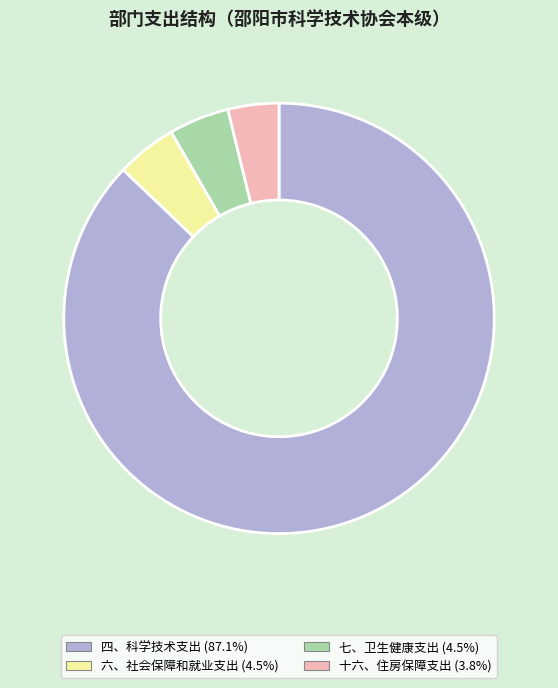

Which slice represents more than half of the pie?

四、科学技术支出